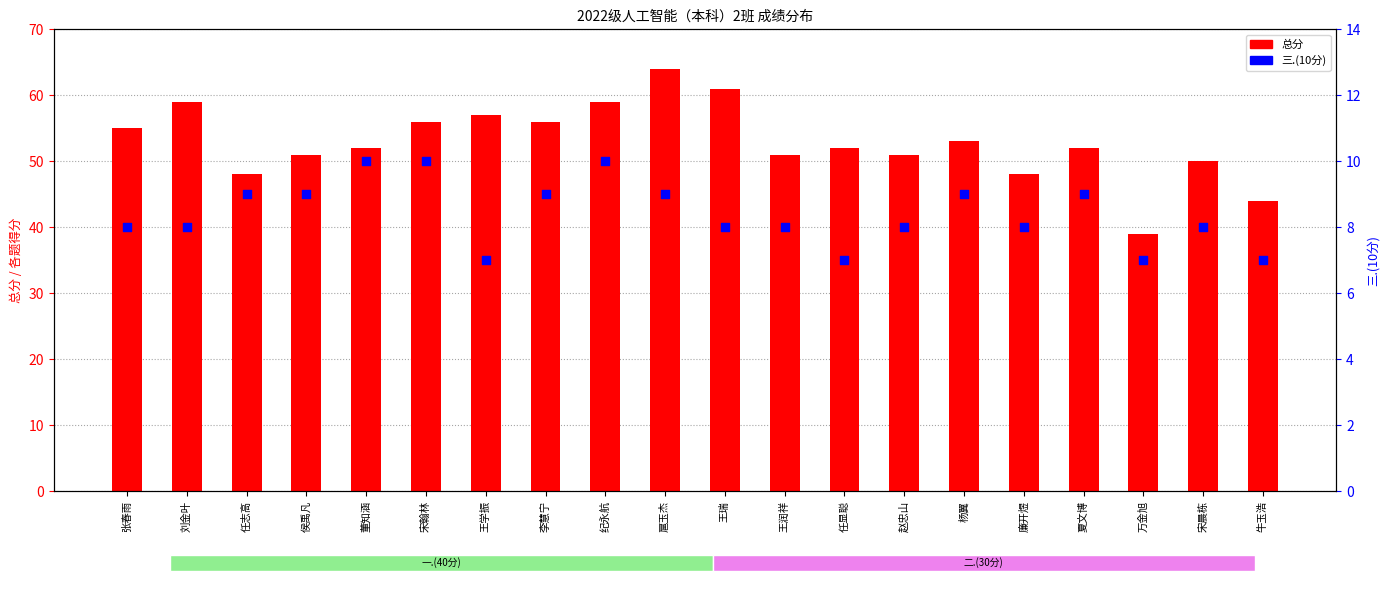

At how many categories does at least one series exceed 52?

9